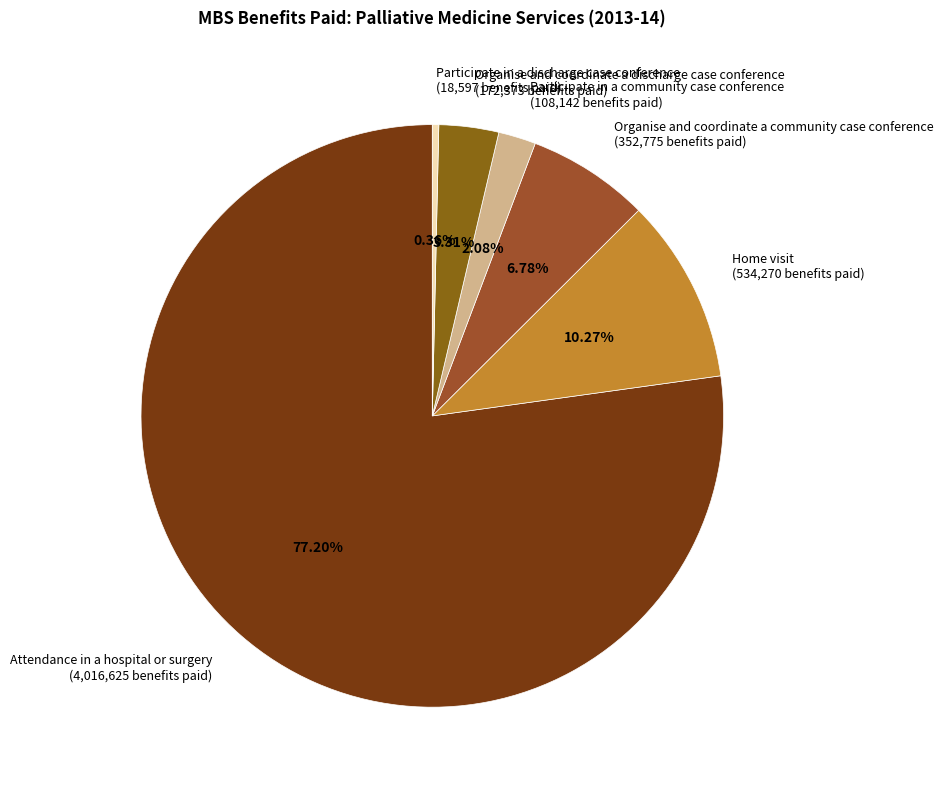

Does any single category account for the majority?

Yes